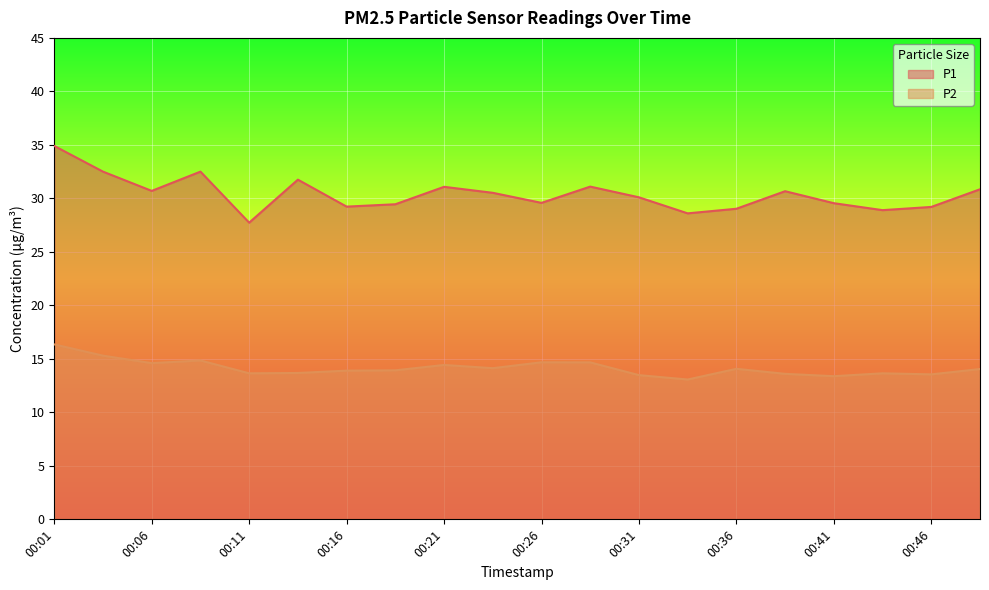

Between 00:03 and 00:11, which series saw the biggest shift?

P1